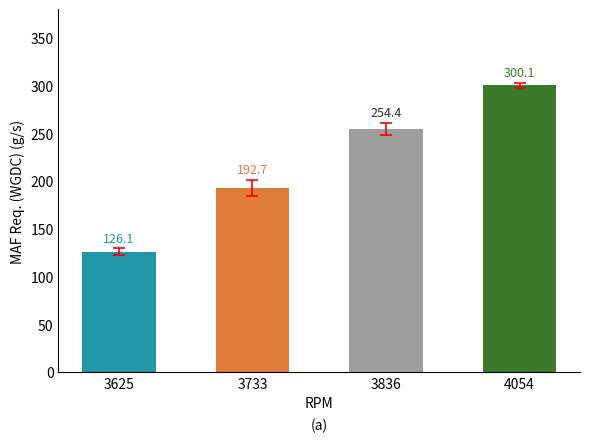

Count the number of data series in this chart.

1